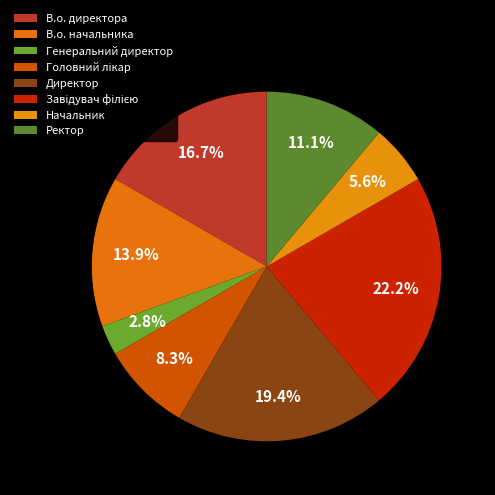

Combined, do Ректор and Генеральний директор account for over 50%?

No